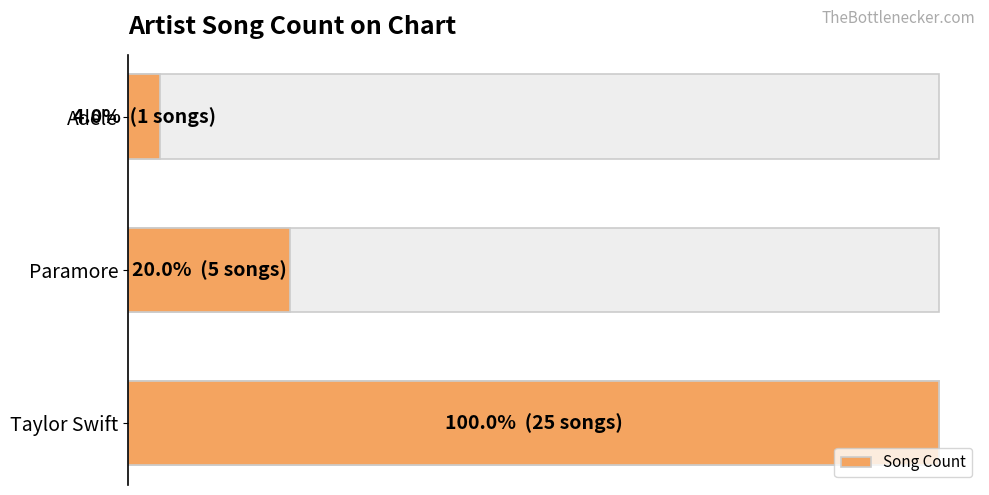

Is it true that the value at 0 is 14?

False